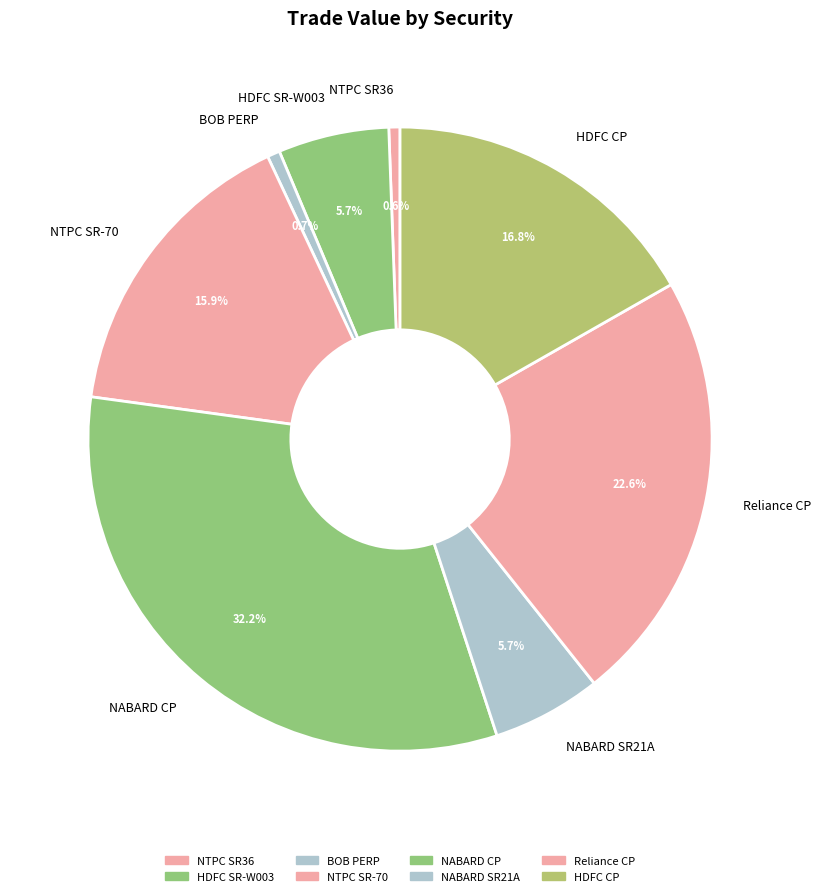

To the nearest percent, what is the difference between the largest and smallest slice percentages?

32%